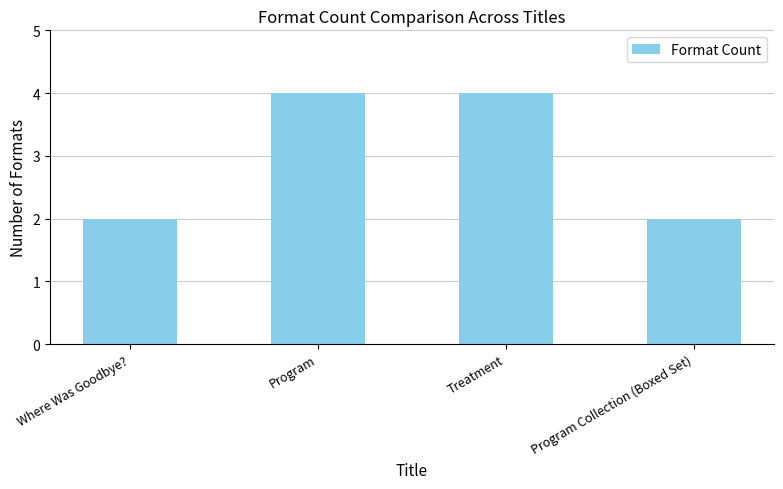

What is the sum of the values at Program and Treatment?

8